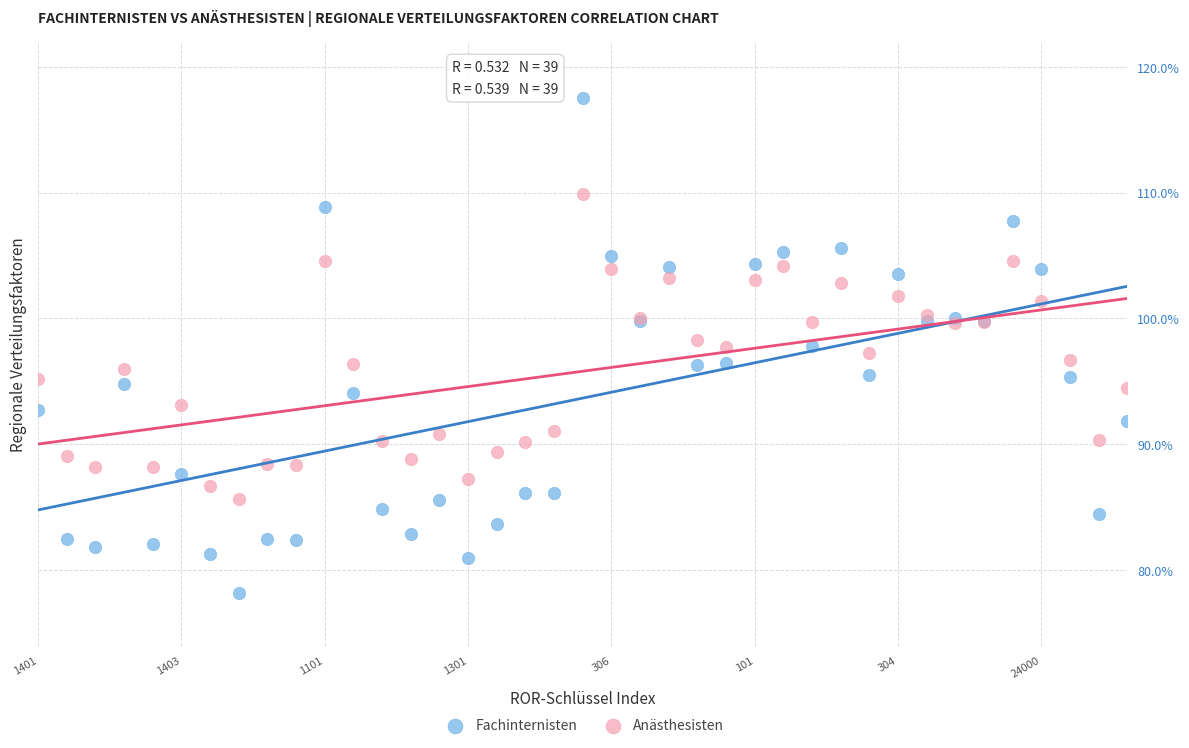

Which series reaches the minimum Y coordinate?

Fachinternisten